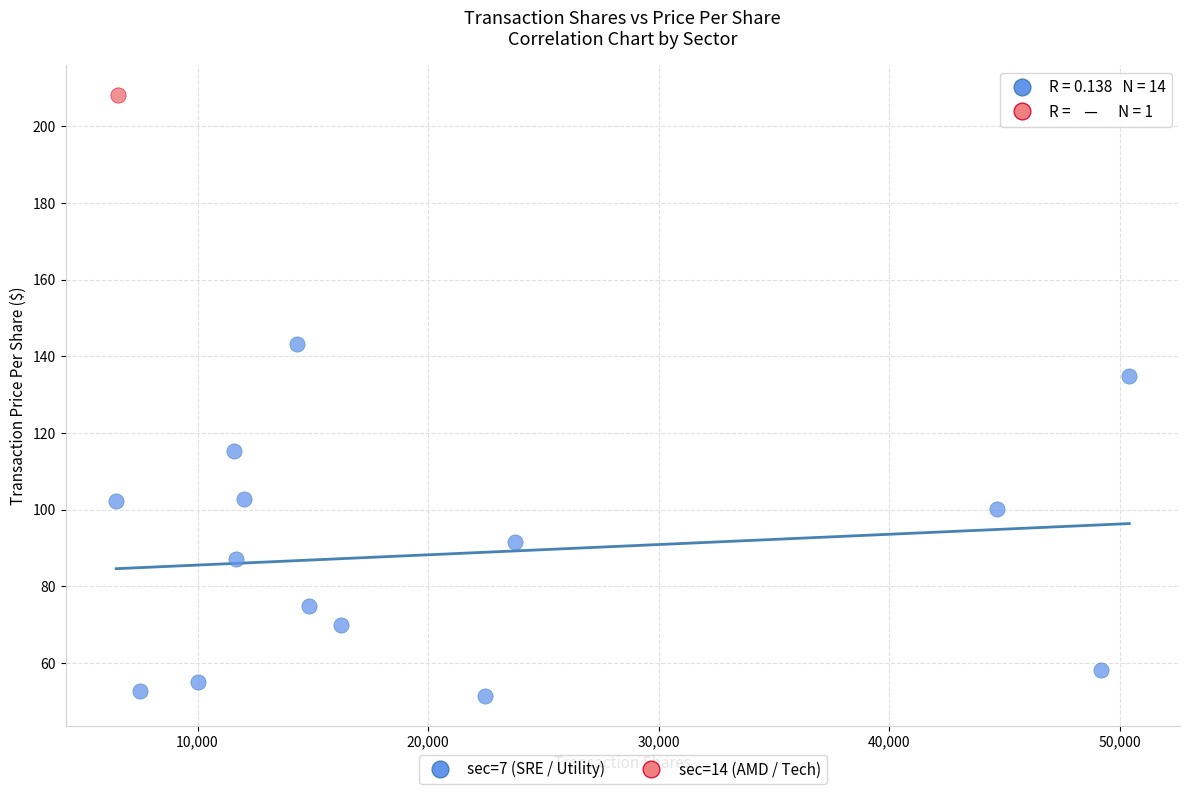

What are all the series names shown in the legend?

sec=7 (SRE / Utility), sec=14 (AMD / Tech)